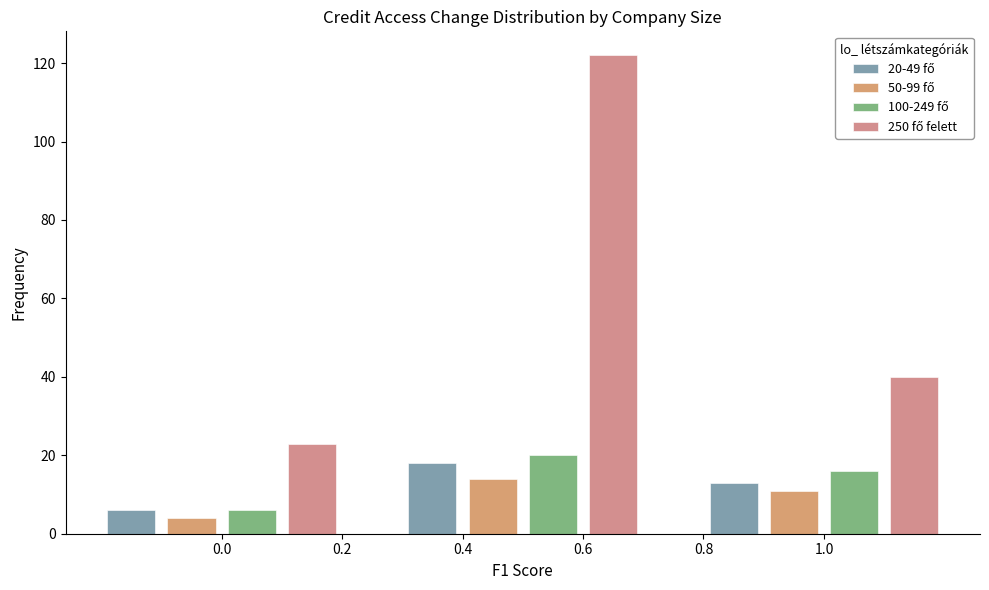

How many bars are there in total?

12